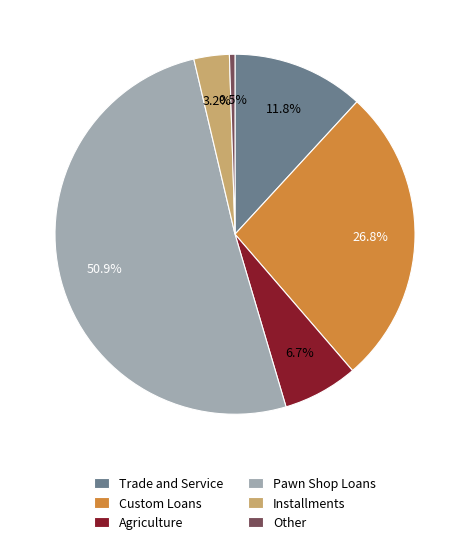

Which has a higher value, Other or Custom Loans?

Custom Loans